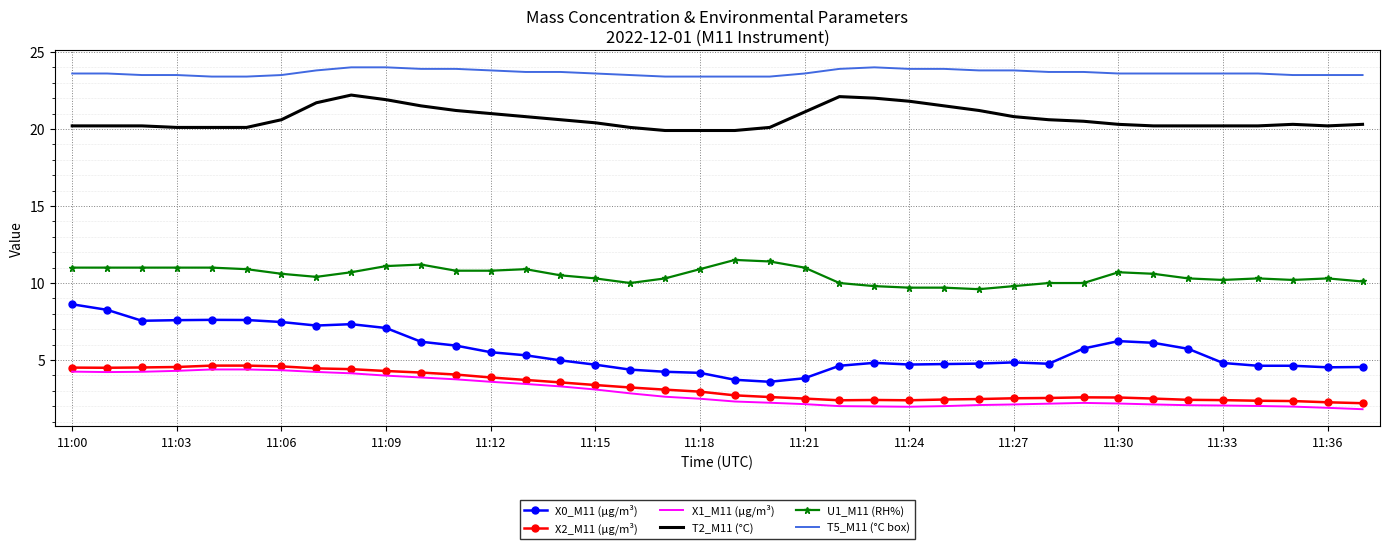

True or false: X2_M11 (μg/m³) and U1_M11 (RH%) cross at least once.

False